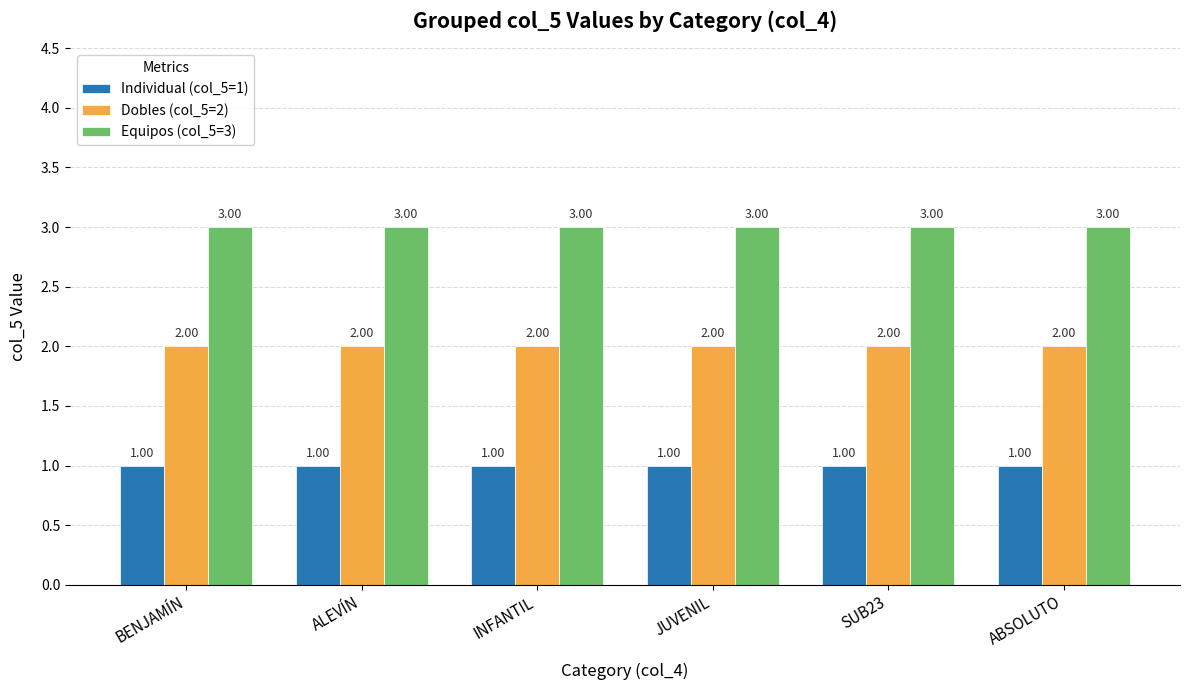

At ABSOLUTO, list the series in order from smallest to largest.

Individual (col_5=1), Dobles (col_5=2), Equipos (col_5=3)